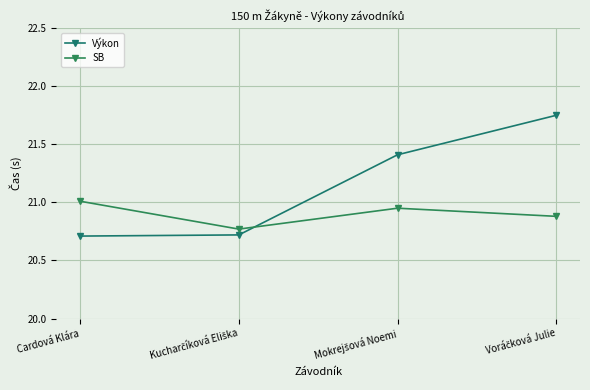

Between which two adjacent categories do Výkon and SB first intersect?

Kucharčíková Eliška and Mokrejšová Noemi